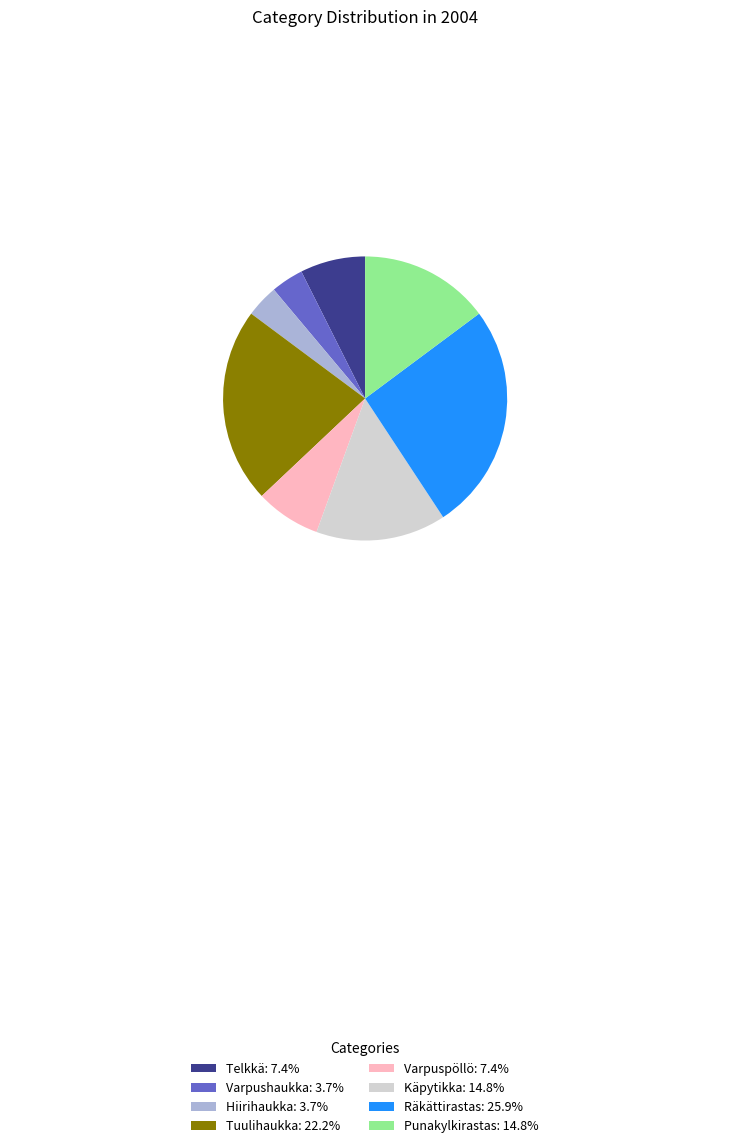

Combined, do Punakylkirastas: 14.8% and Hiirihaukka: 3.7% account for over 50%?

No